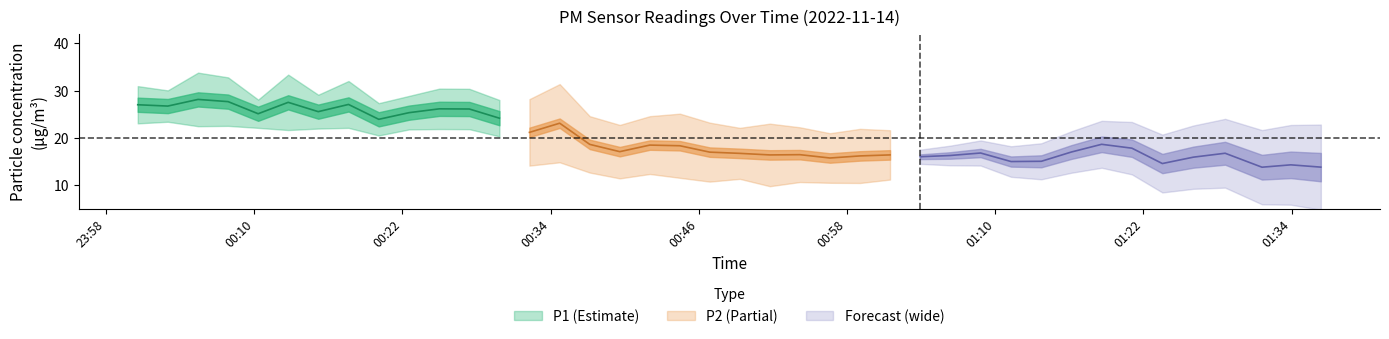

Where is the first local maximum for P1?

2